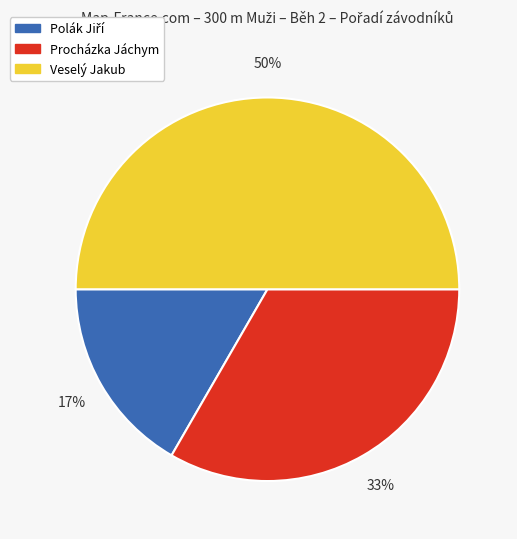

To the nearest percent, what is the average slice percentage?

33%